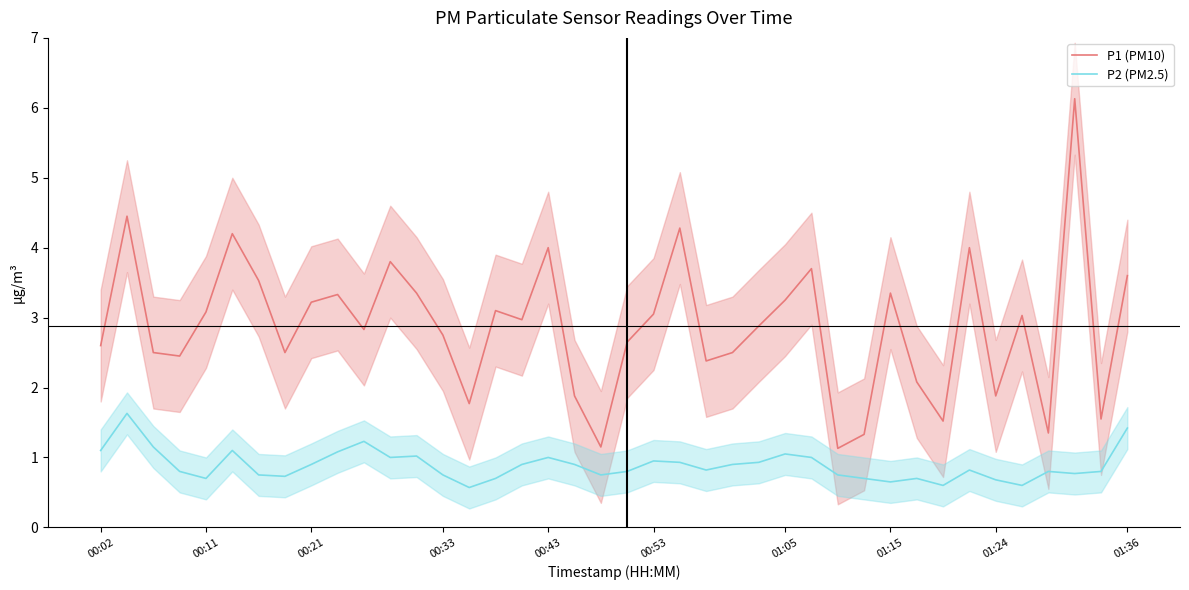

The value of P1 (PM10) at 00:53 is 0.8. True or false?

False